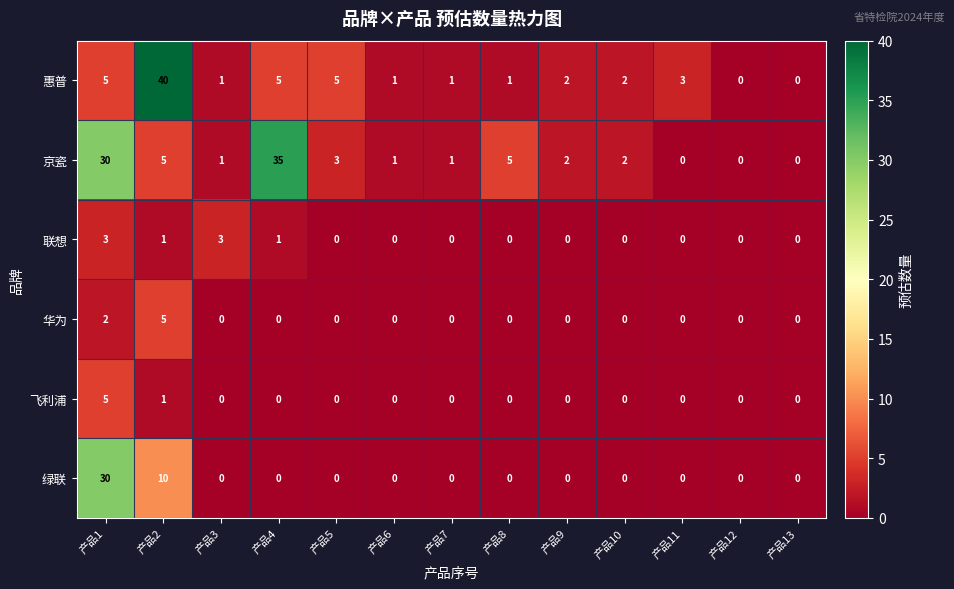

How many positive values does the 惠普 series have?

11